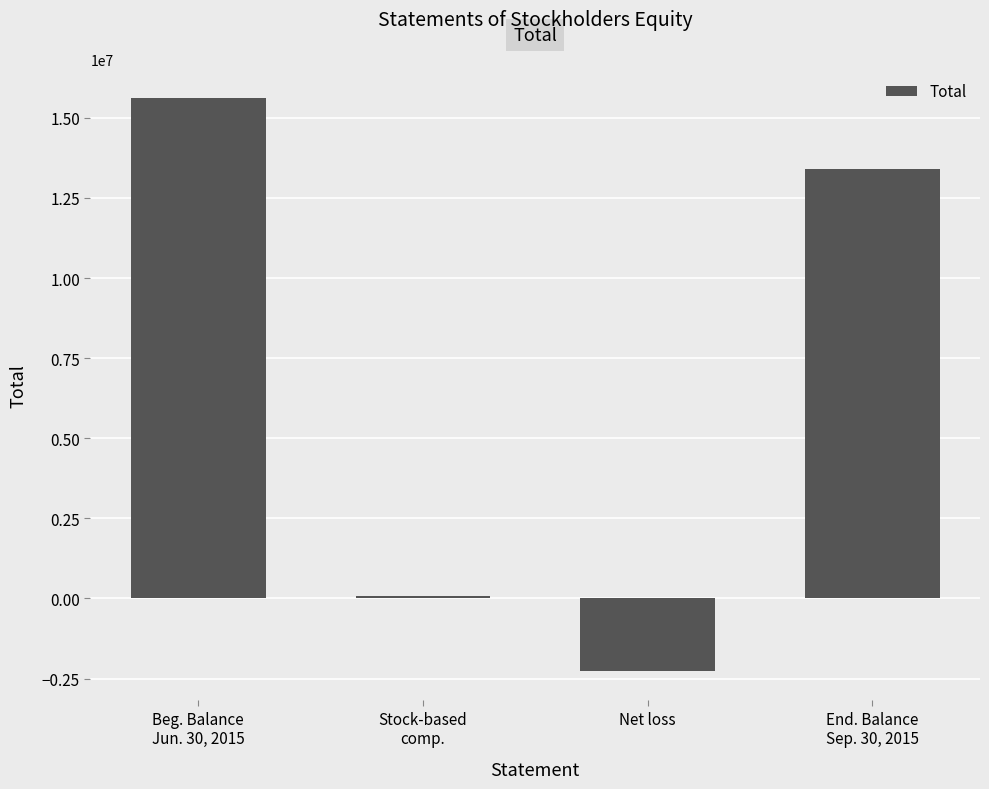

At which label does the data first exceed 13408586?

Beg. Balance
Jun. 30, 2015